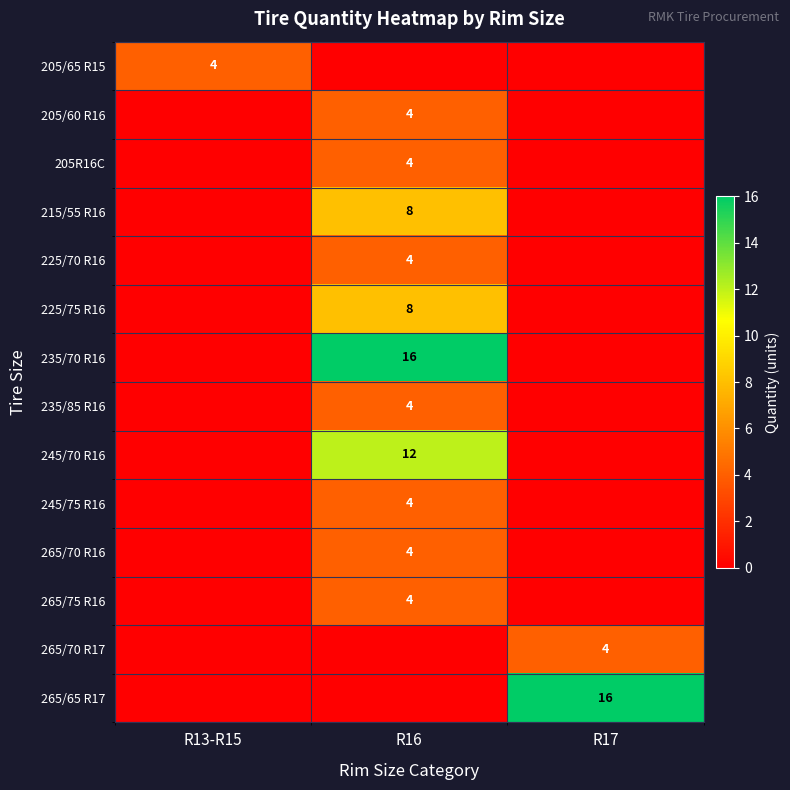

Is the value of 245/75 R16 at R16 greater than the value of 225/75 R16 at R16?

No